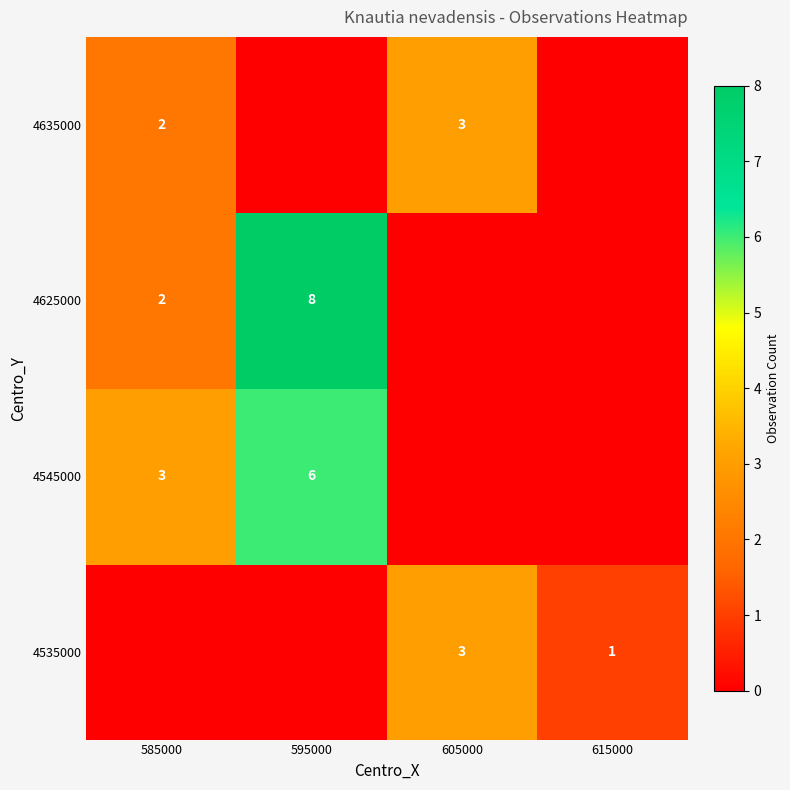

How many data points in row_0 are less than 1?

2